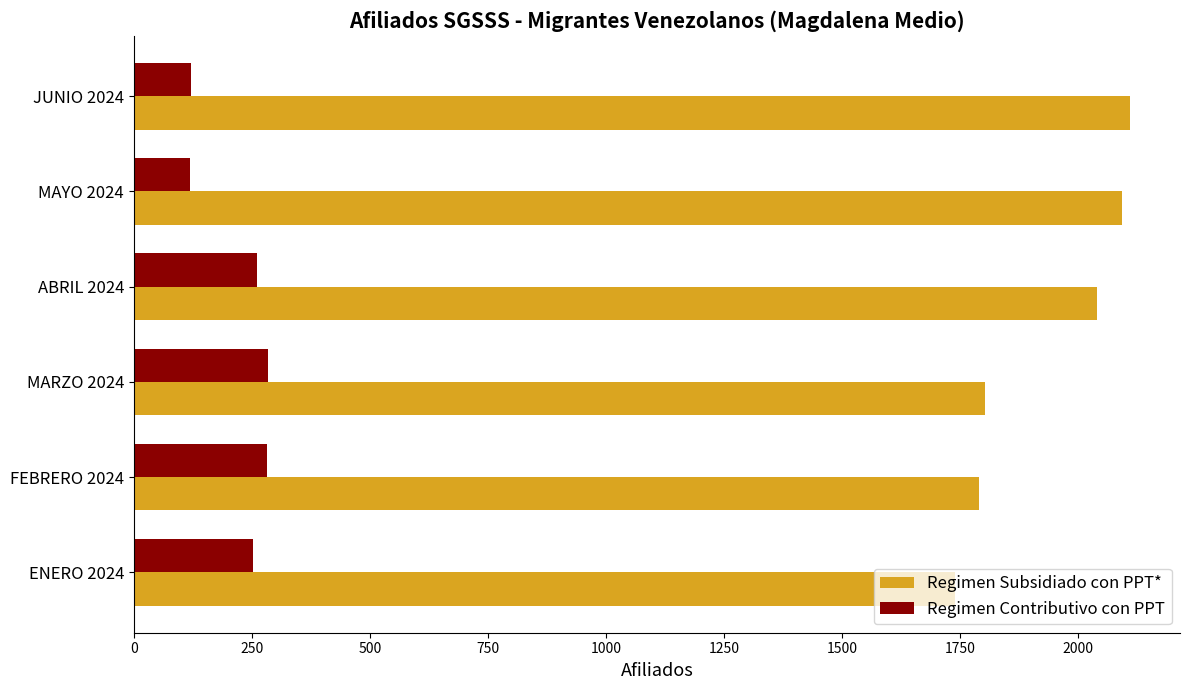

What is the greatest value displayed?

2111